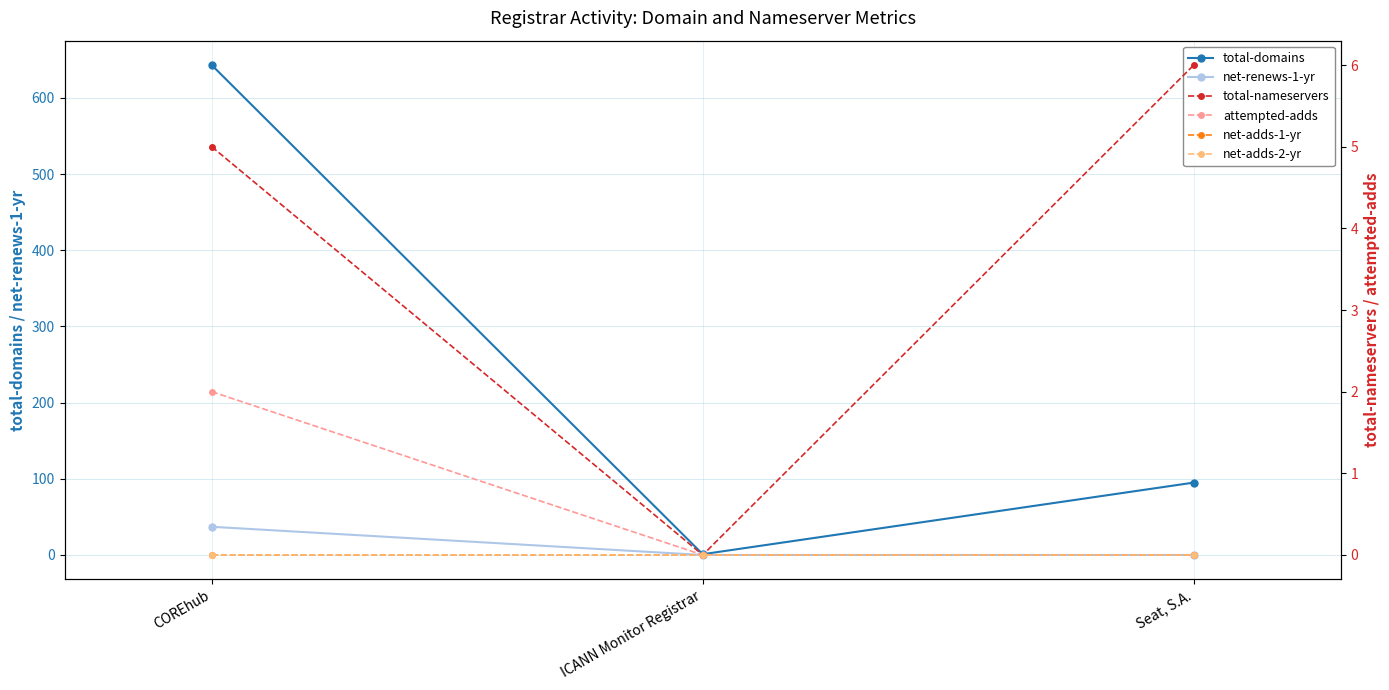

What are all the series names shown in the legend?

total-domains, net-renews-1-yr, total-nameservers, attempted-adds, net-adds-1-yr, net-adds-2-yr